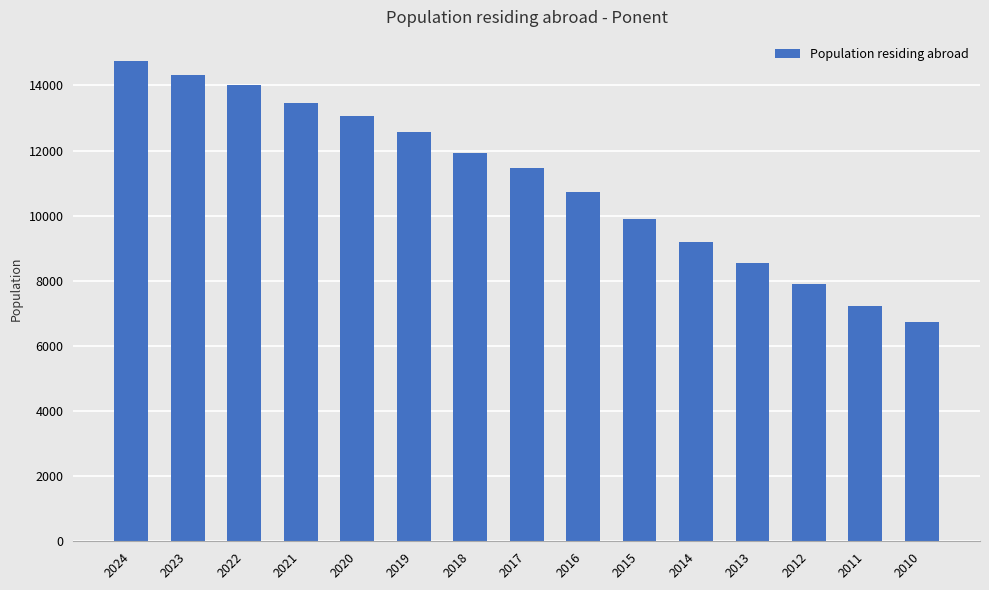

At which label is the value closest to 10737?

2016